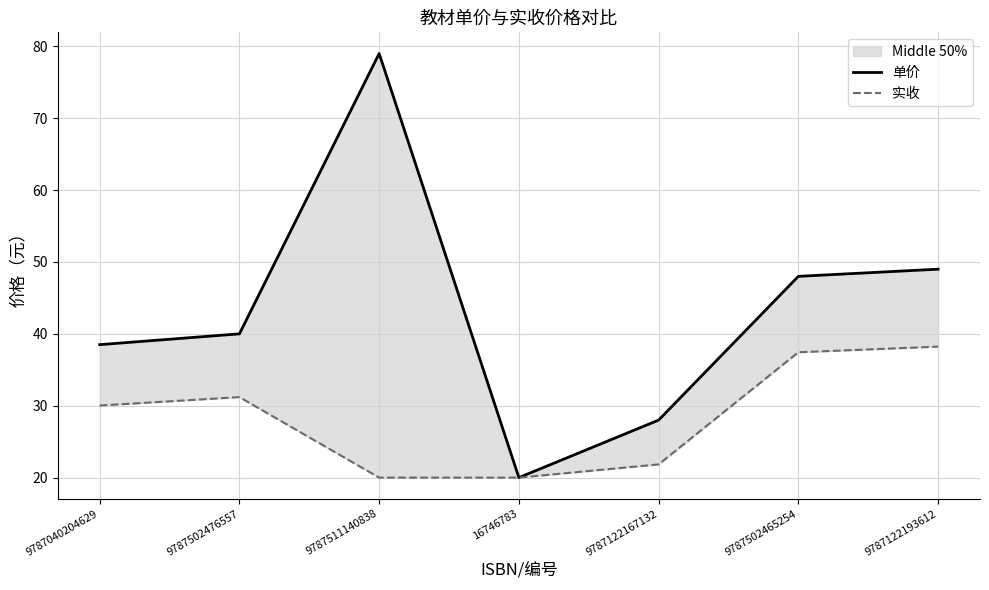

The value of 实收 at 16746783 is 13.3. True or false?

False